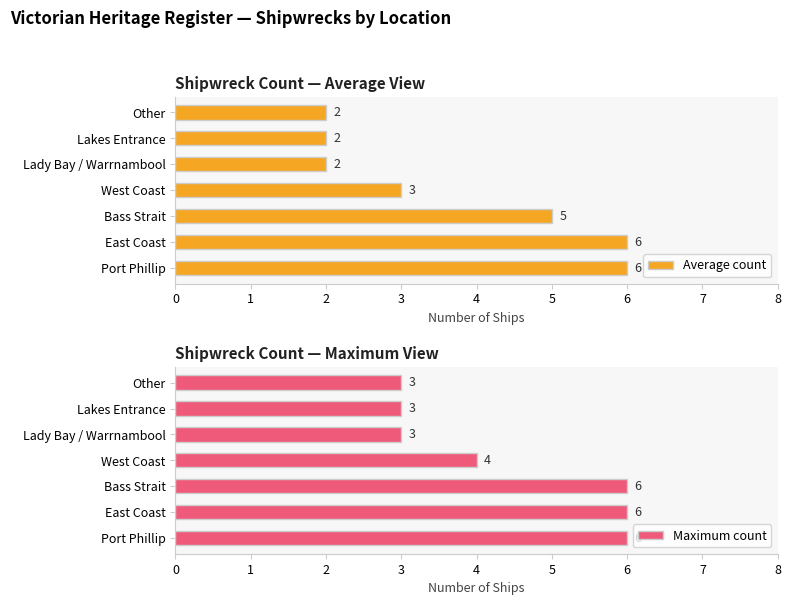

What is the sum of all Average count values?

26